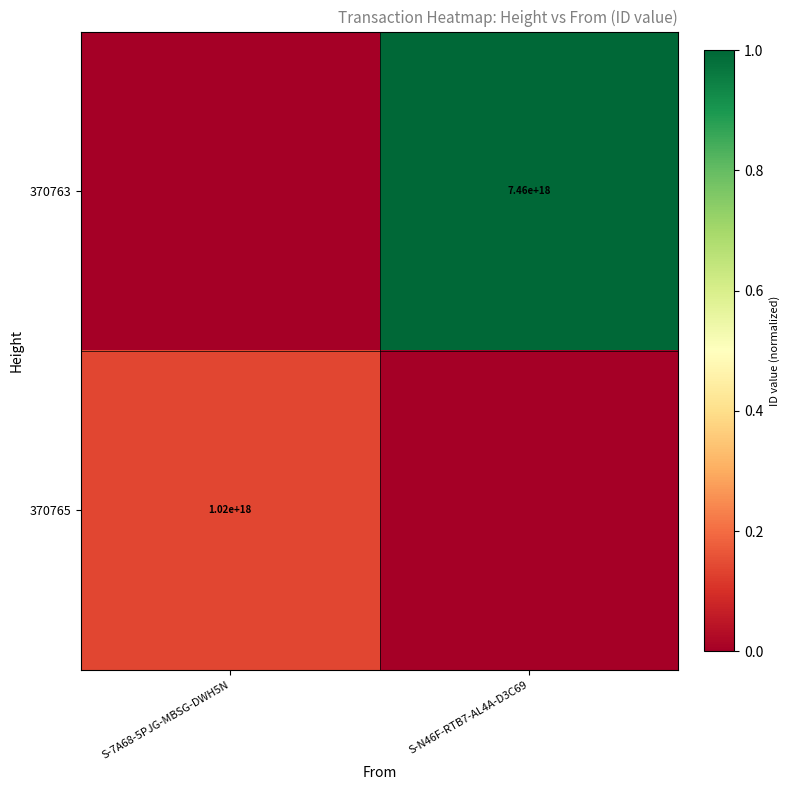

What is the total value across all series at S-7A68-5PJG-MBSG-DWH5N?

0.1